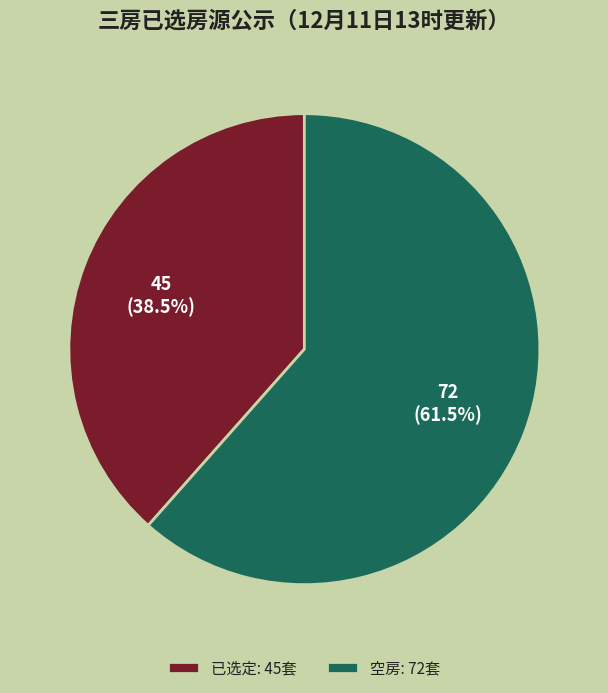

Does 已选定 represent more than half of the total?

No